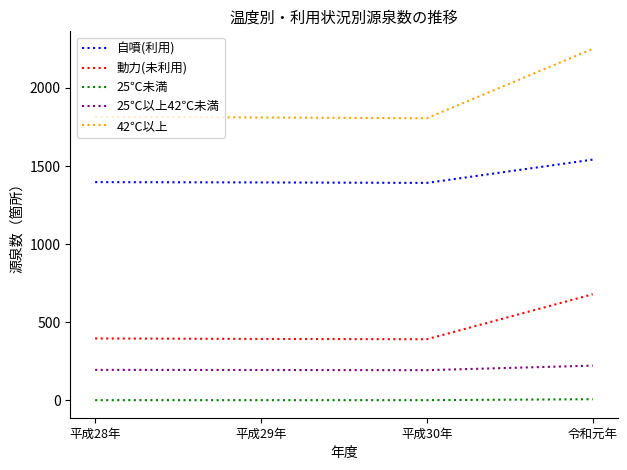

What is the sum of all 自噴(利用) values?

5725